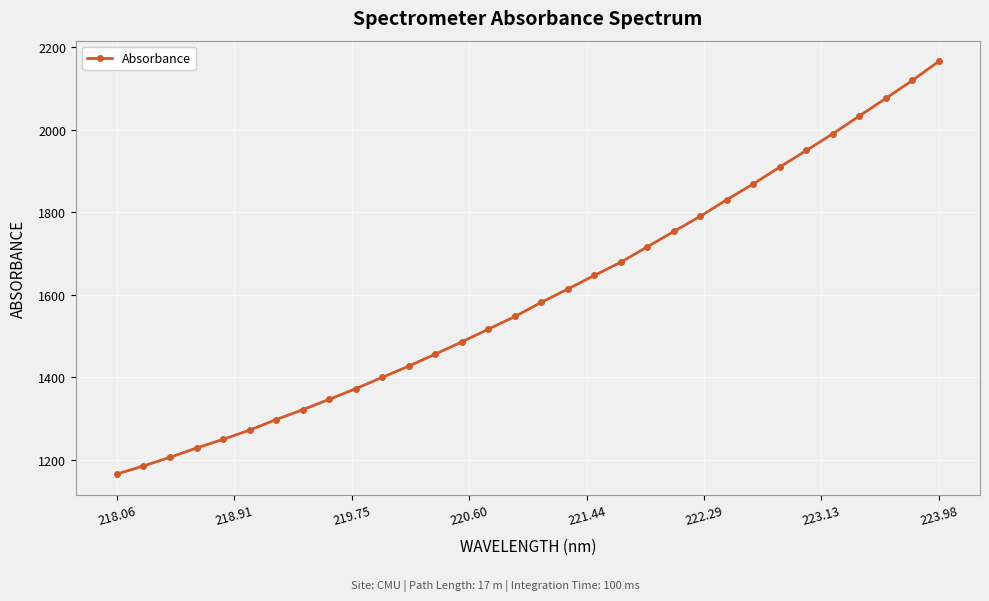

How many data points are above 1581?

16